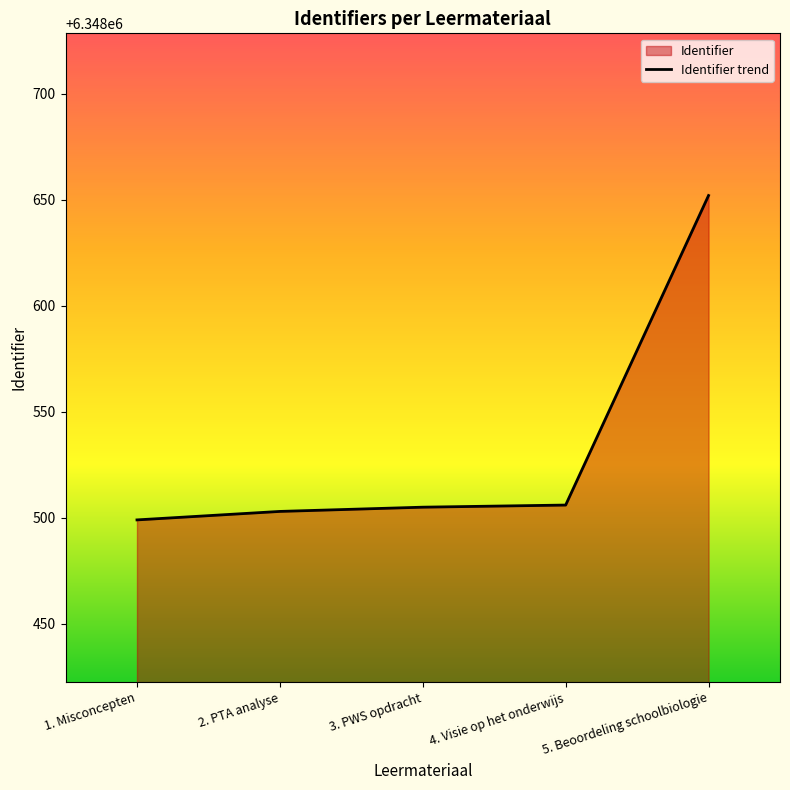

Reading left to right, transcribe all the data shown in this chart.

6348499	6348503	6348505	6348506	6348652